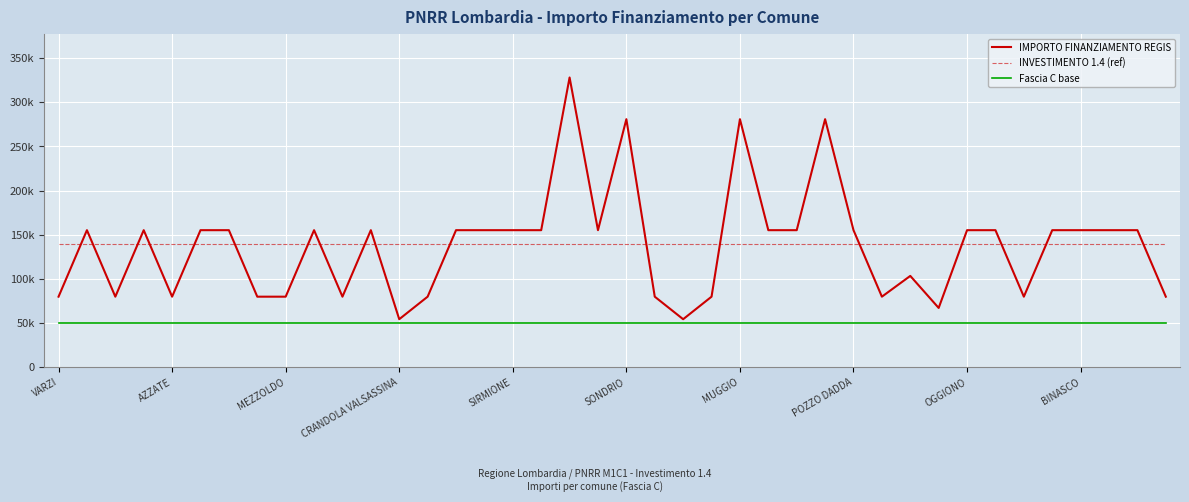

What is the difference between the maximum and minimum values in the IMPORTO FINANZIAMENTO REGIS series?

273748